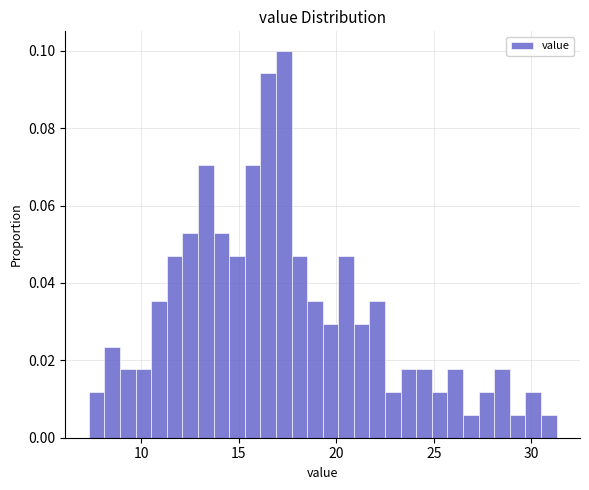

Around what value on the x-axis is the tallest bar? Give the approximate position of its centre, as read against the axis.

17.5